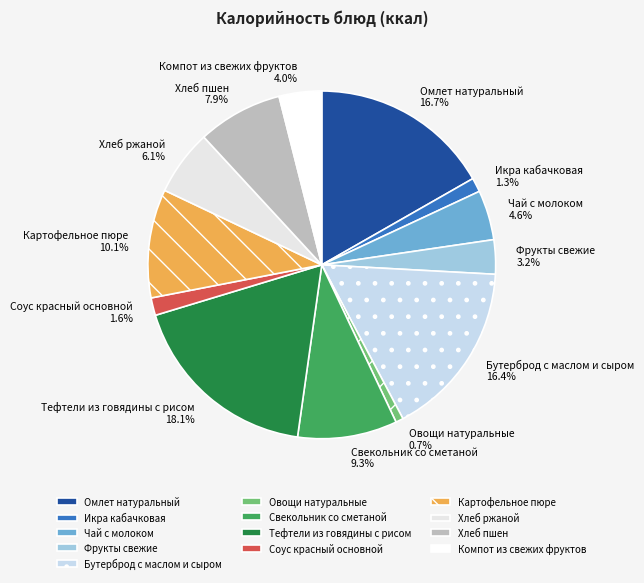

Is the sum of Свекольник со сметаной and Бутерброд с маслом и сыром greater than half?

No